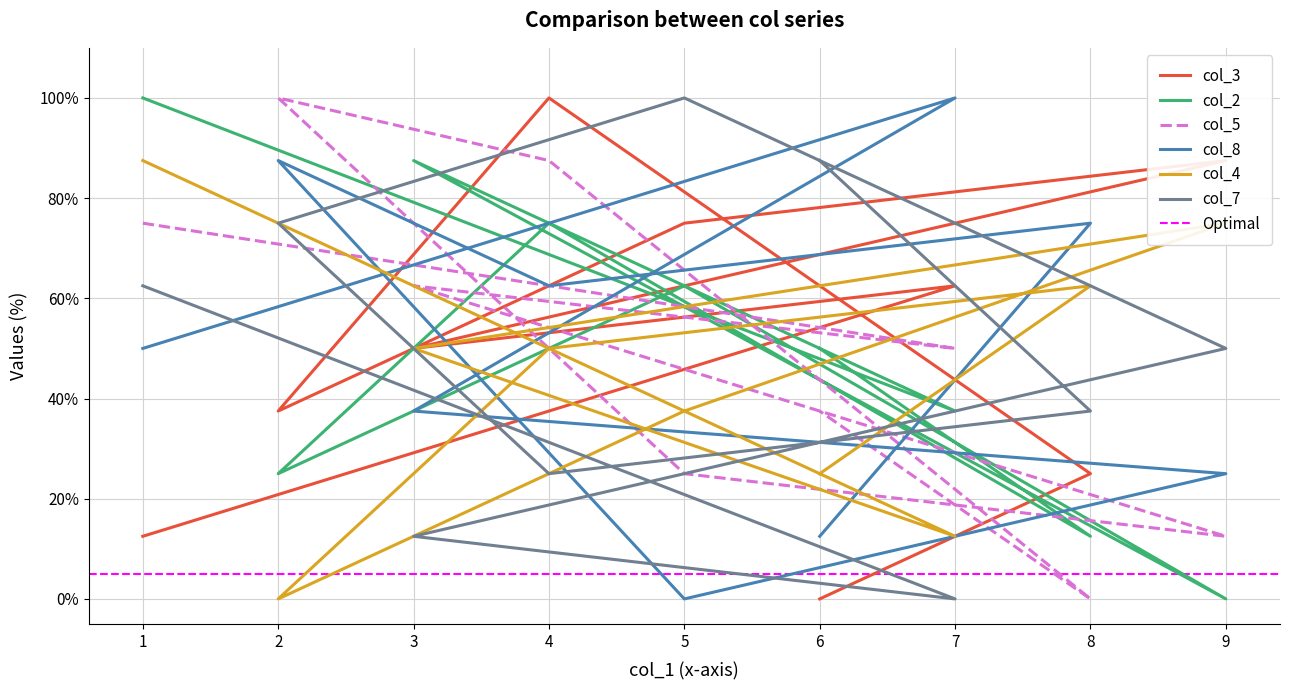

True or false: col_8 and col_4 intersect in this chart.

True